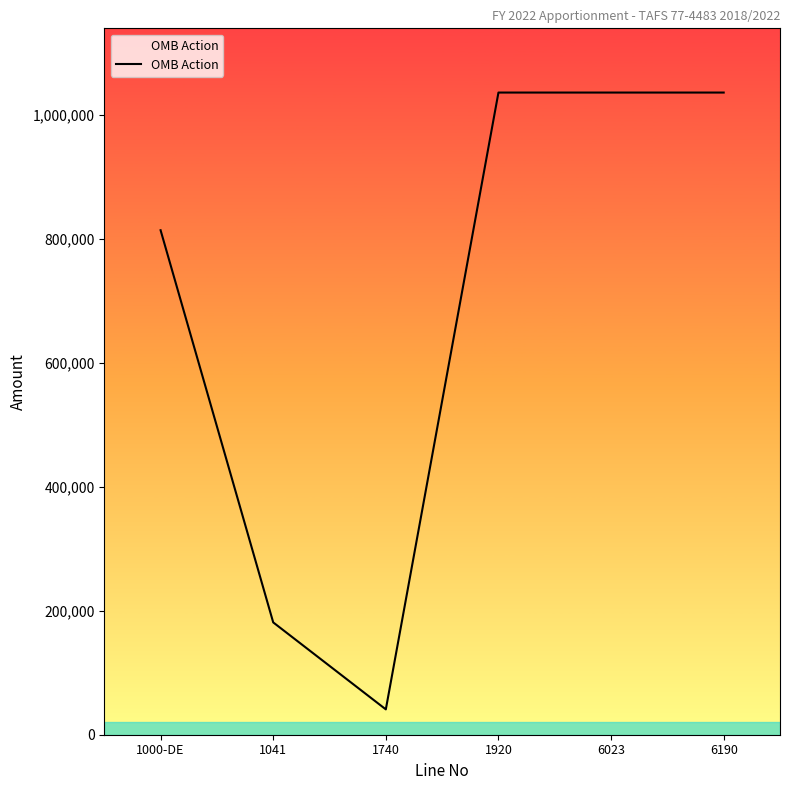

The value at 6023 is 1036177. True or false?

True